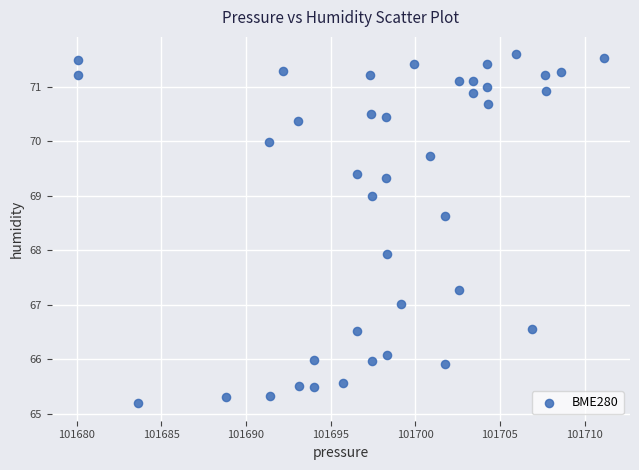

What Y value in the scatter plot is closest to 68?

67.9